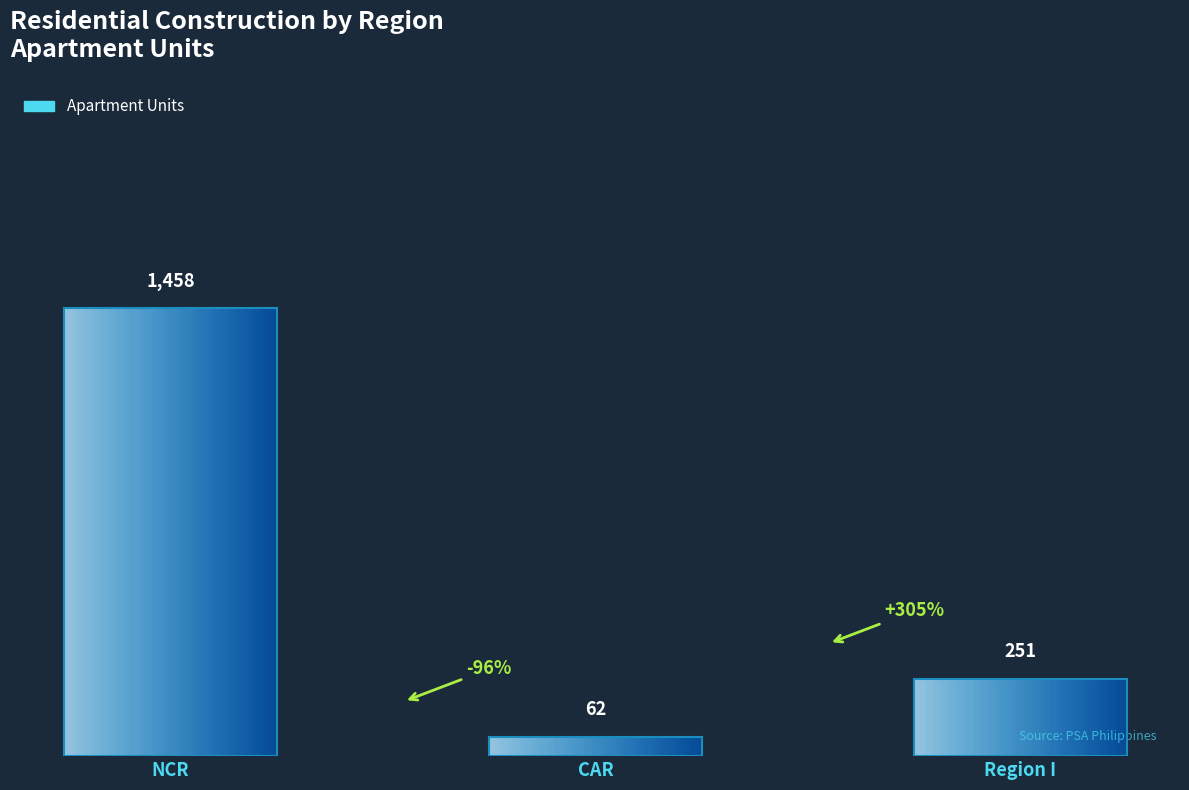

List the labels in order of value, smallest first.

CAR, Region I, NCR